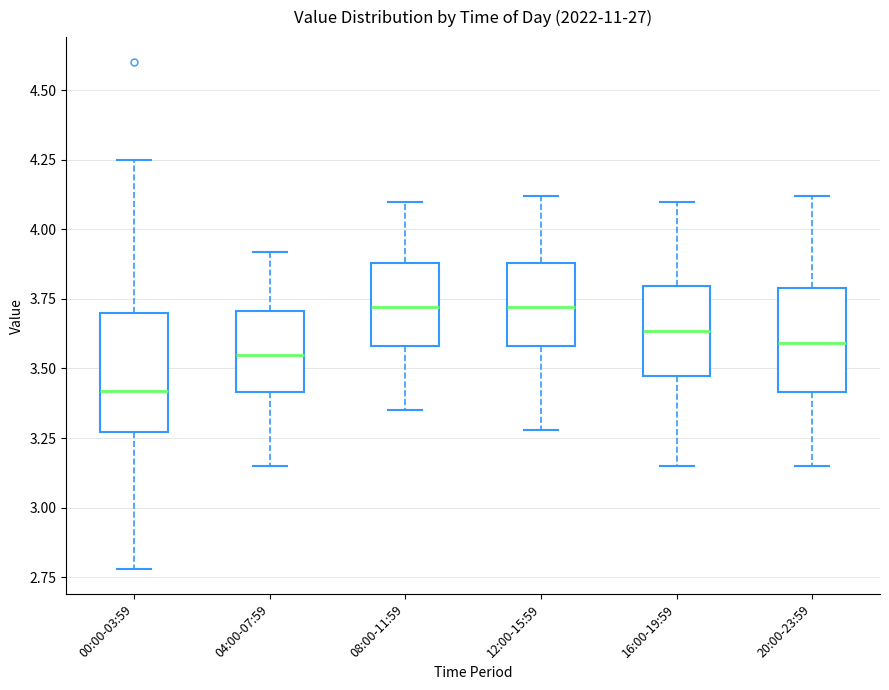

Reading left to right, transcribe this box plot: for each box, give where its median line is, the range the box spans, and where its two whiskers end, as read against the y-axis. The values are not printed on the chart, so give them approximately, as read against the axis.

00:00-03:59: median 3.40, box 3.25 to 3.70, whiskers 2.80 to 4.25
04:00-07:59: median 3.55, box 3.40 to 3.70, whiskers 3.15 to 3.90
08:00-11:59: median 3.70, box 3.60 to 3.90, whiskers 3.35 to 4.10
12:00-15:59: median 3.70, box 3.60 to 3.90, whiskers 3.30 to 4.10
16:00-19:59: median 3.65, box 3.45 to 3.80, whiskers 3.15 to 4.10
20:00-23:59: median 3.60, box 3.40 to 3.80, whiskers 3.15 to 4.10